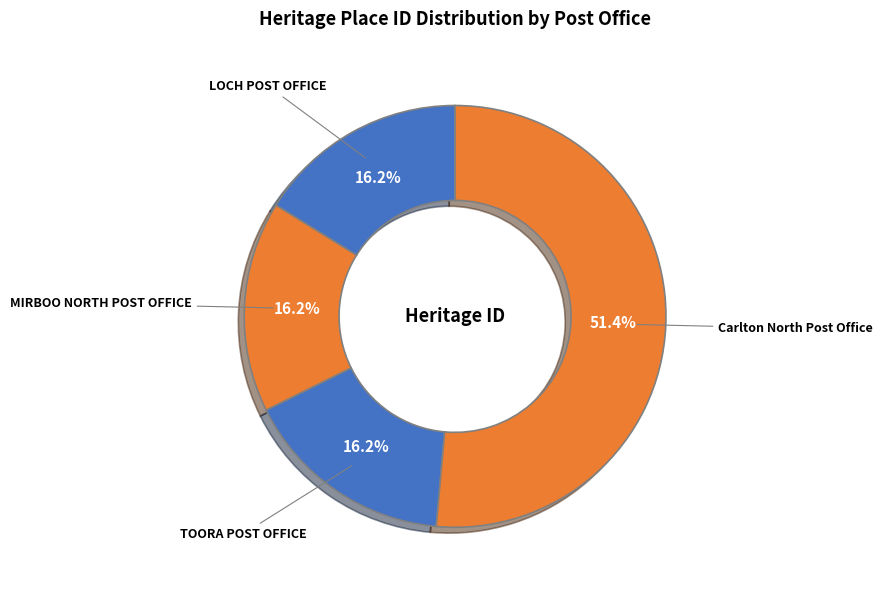

True or false: LOCH POST OFFICE accounts for 3% of the total.

False